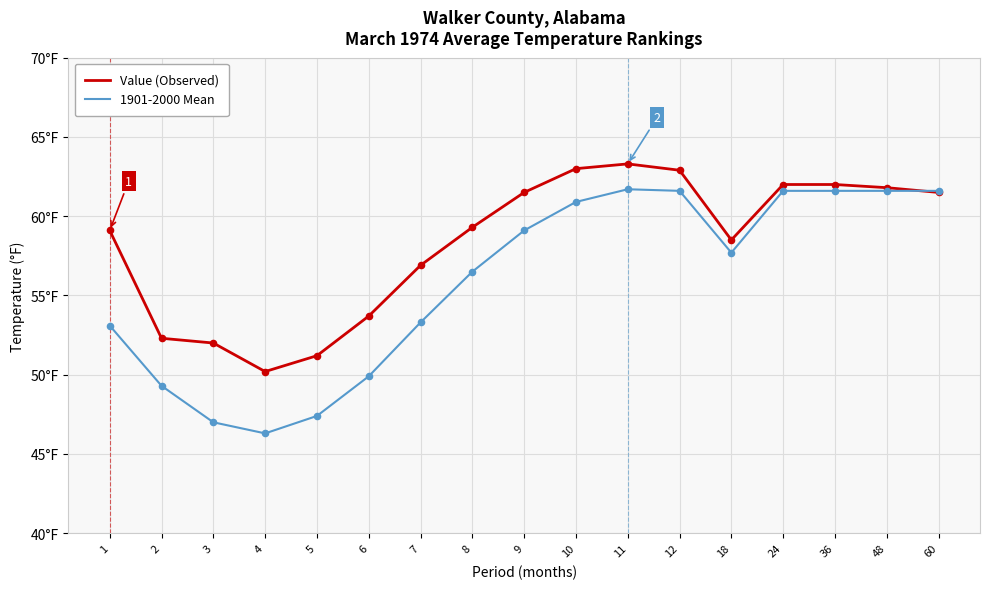

What are all the series names shown in the legend?

Value (Observed), 1901-2000 Mean